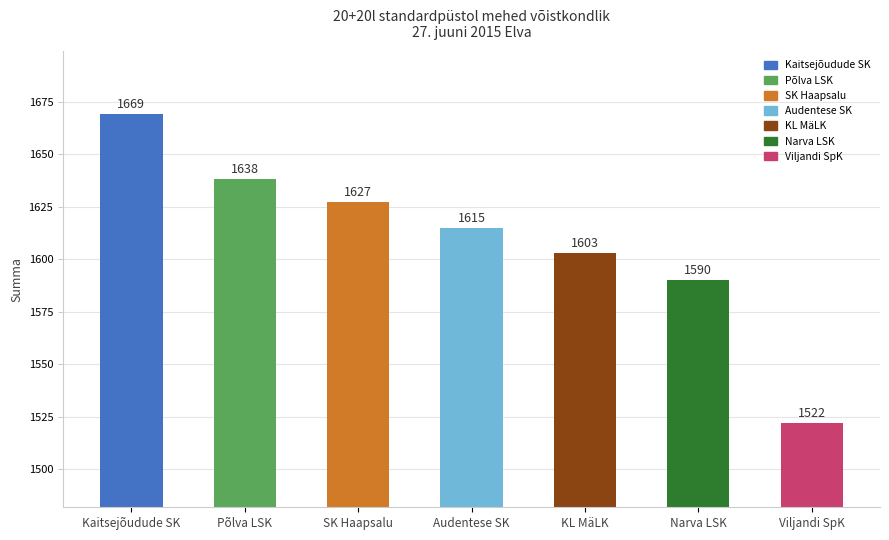

What is the difference between the maximum and minimum values?

147